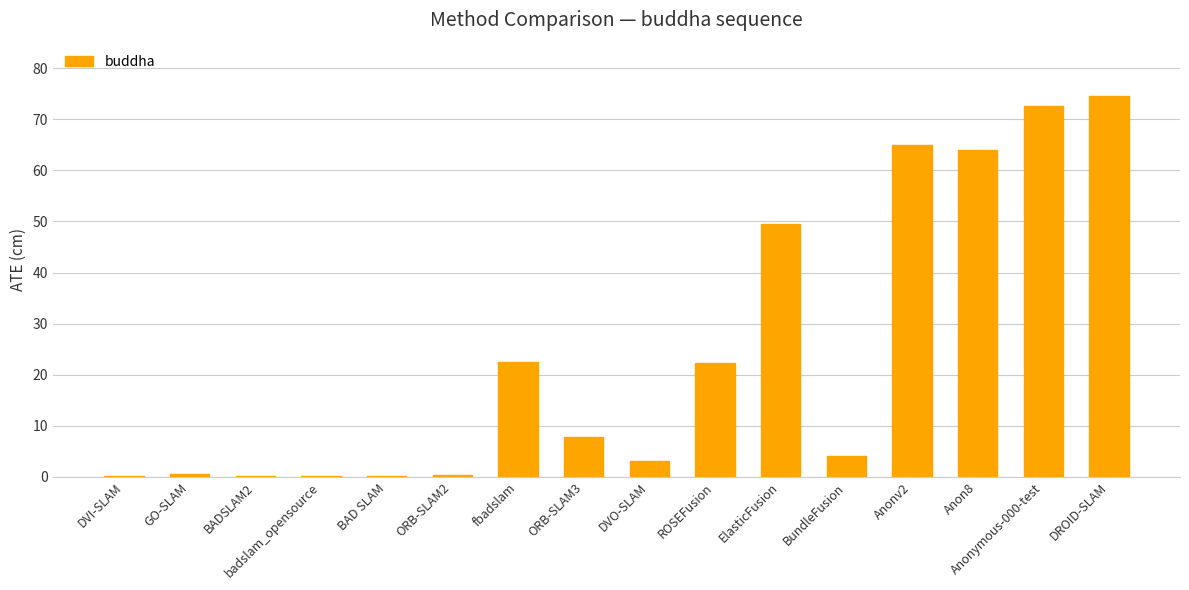

Is it true that the value at Anonymous-000-test is 72.6?

True